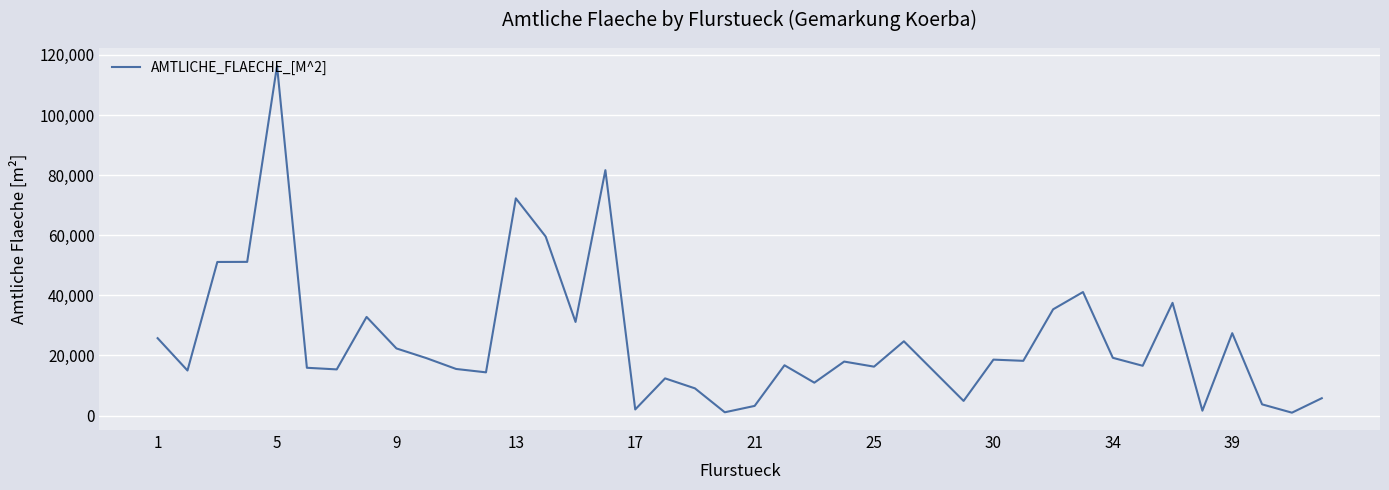

What is the maximum value shown in the chart?

116403